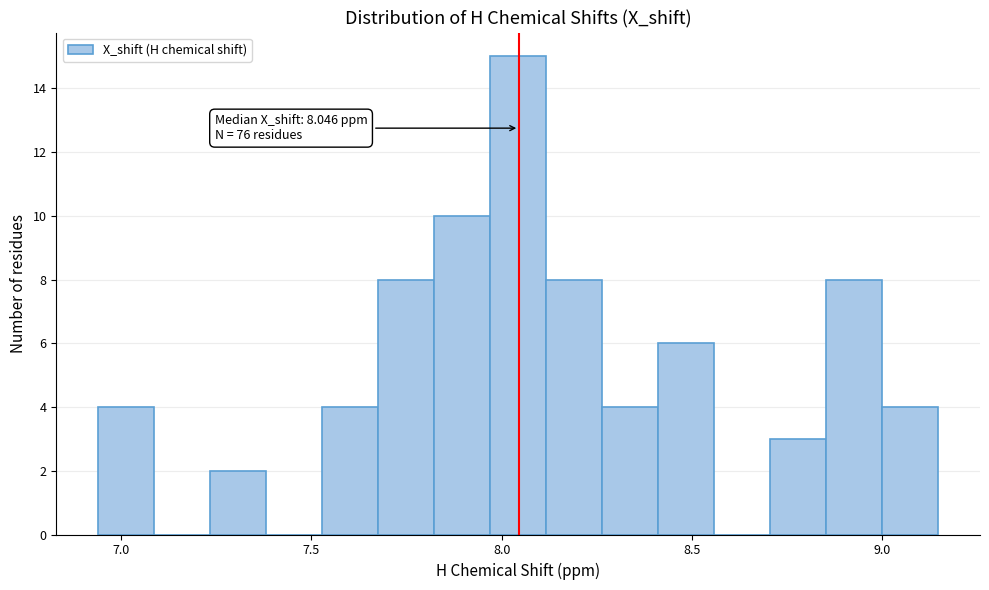

Around what value on the x-axis is the tallest bar? Give the approximate position of its centre, as read against the axis.

8.05